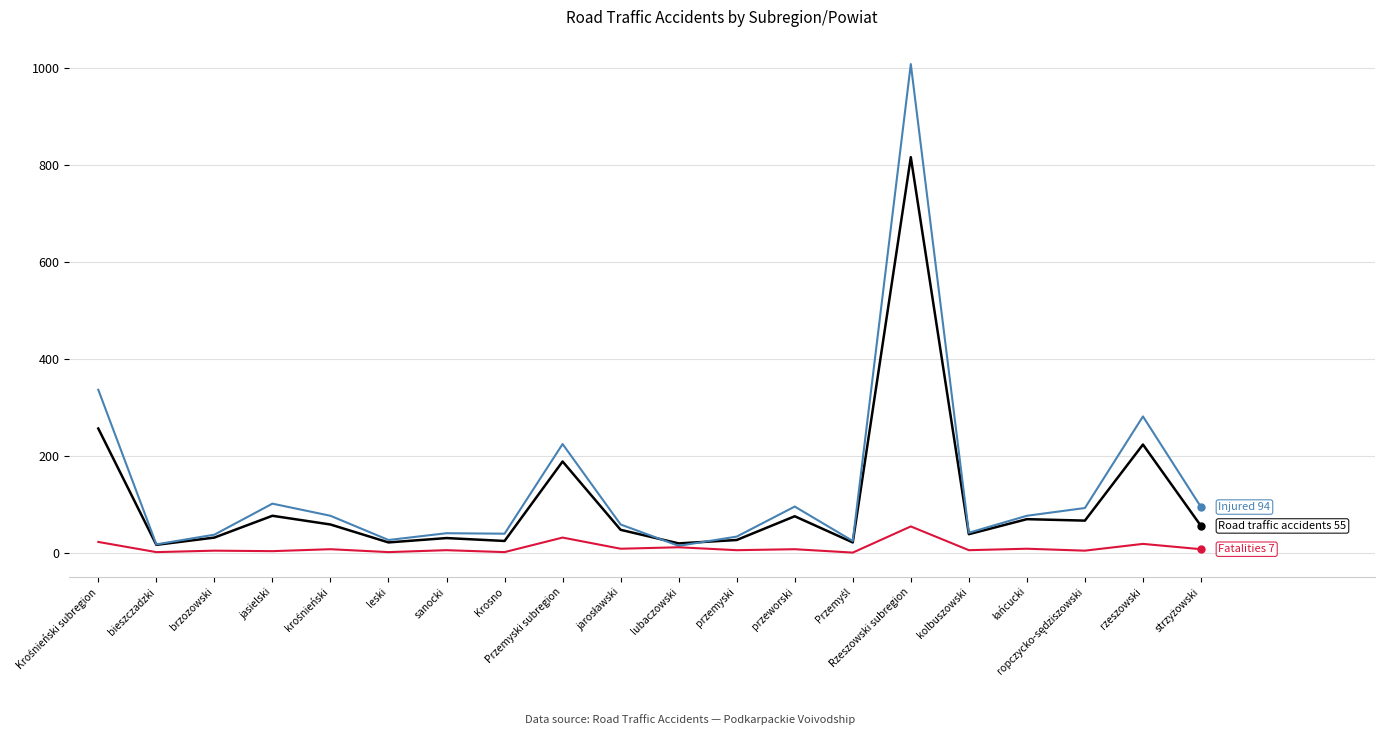

What is the greatest value displayed?

1008